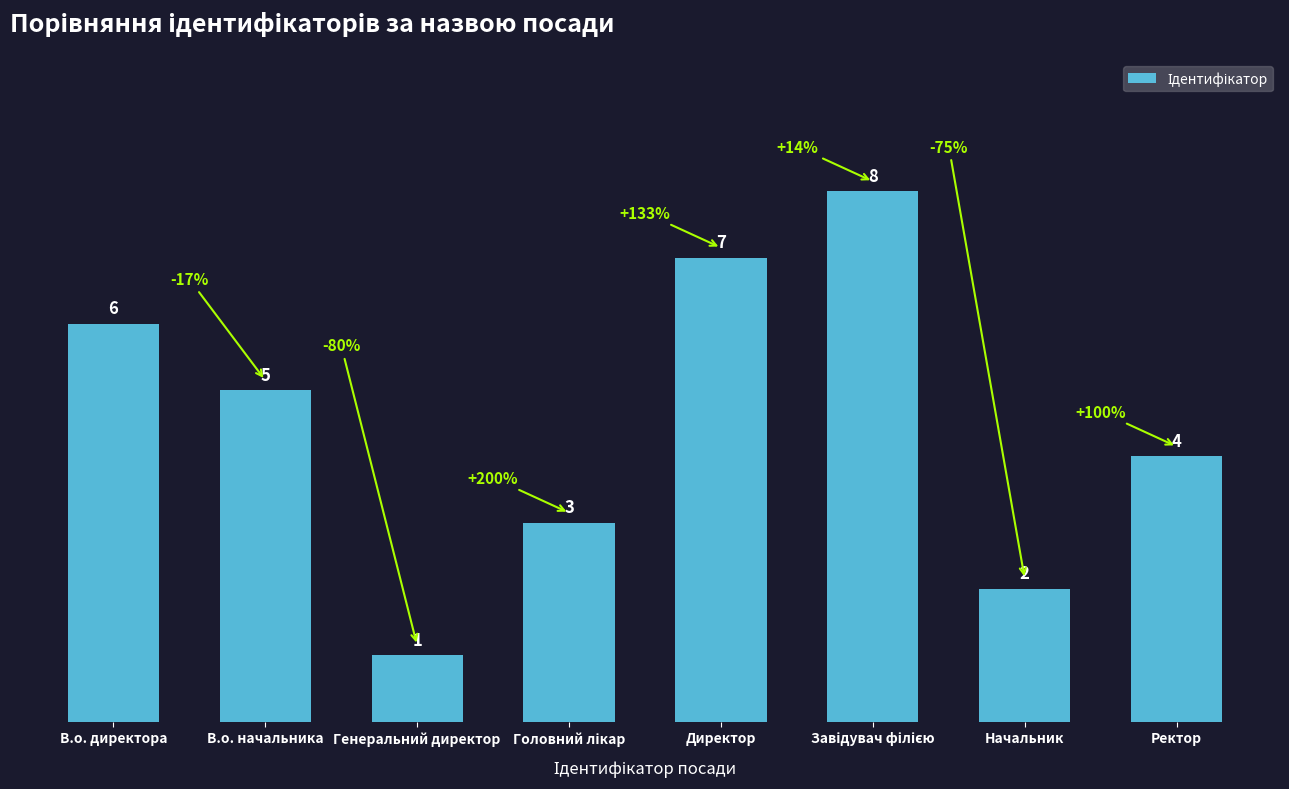

What is the change in value from Начальник to Ректор?

+2